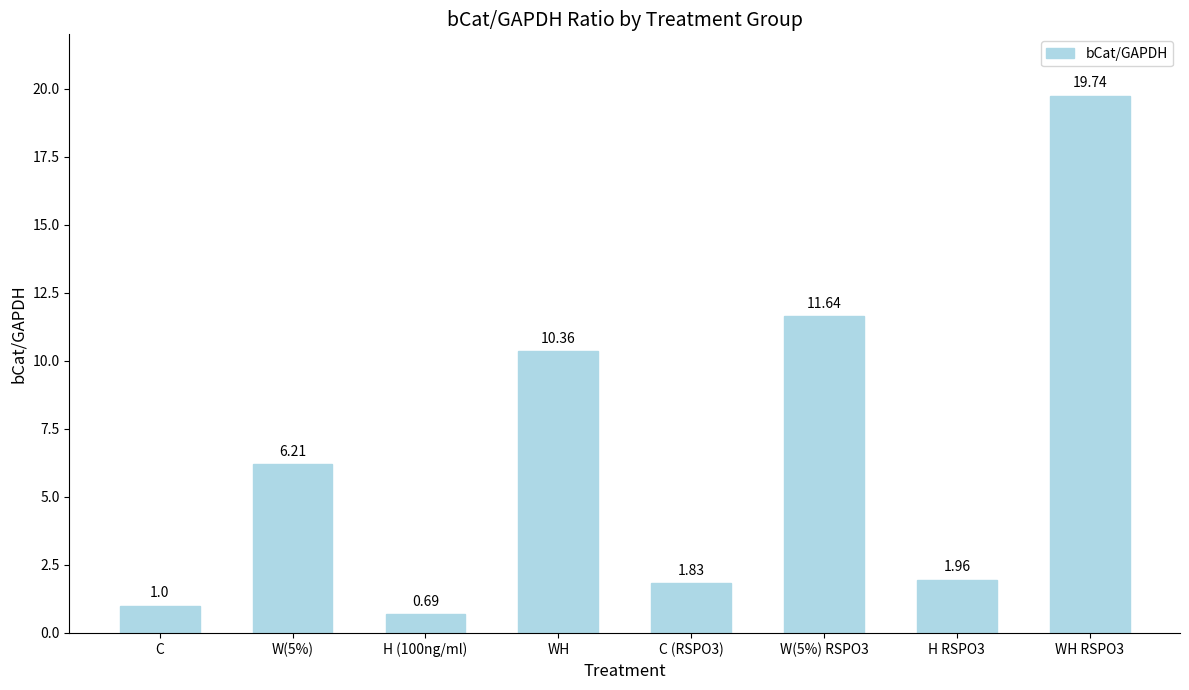

What is the change in value from C (RSPO3) to WH RSPO3?

+17.9